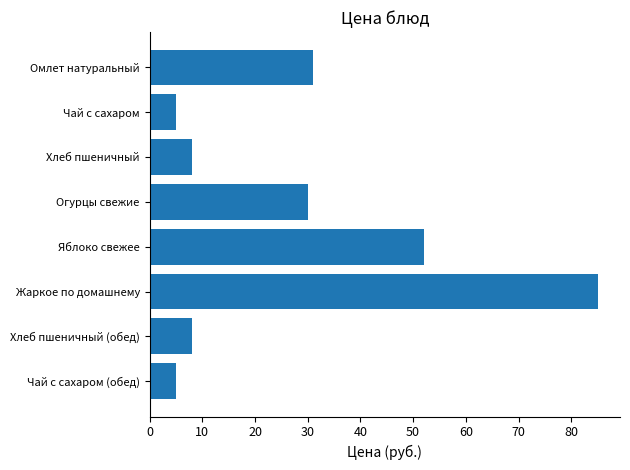

What is the difference between the maximum and minimum values?

80